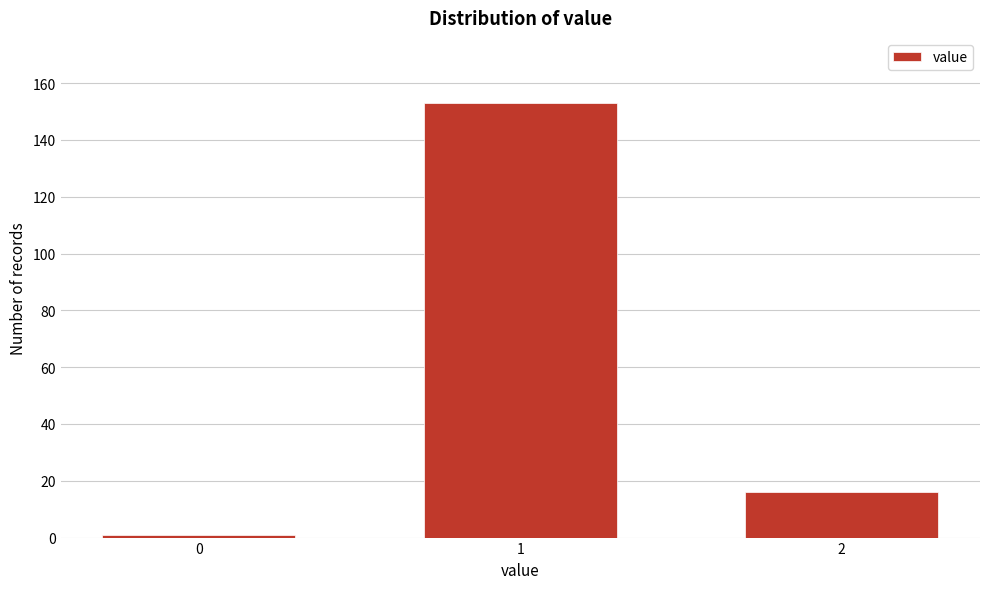

Reading right to left, transcribe all the data shown in this chart.

2=16	1=153	0=1